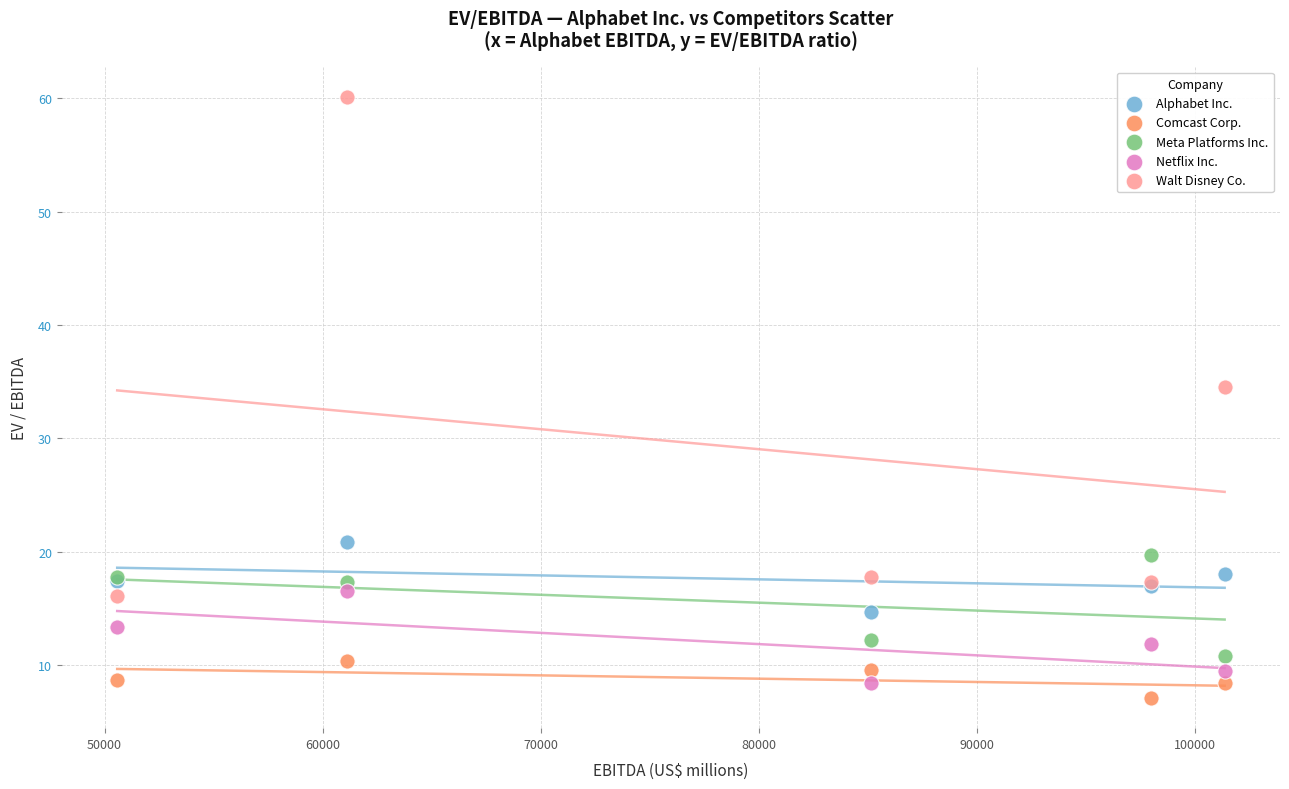

What is the X range (max minus min) for the scatter plot?

50772.0